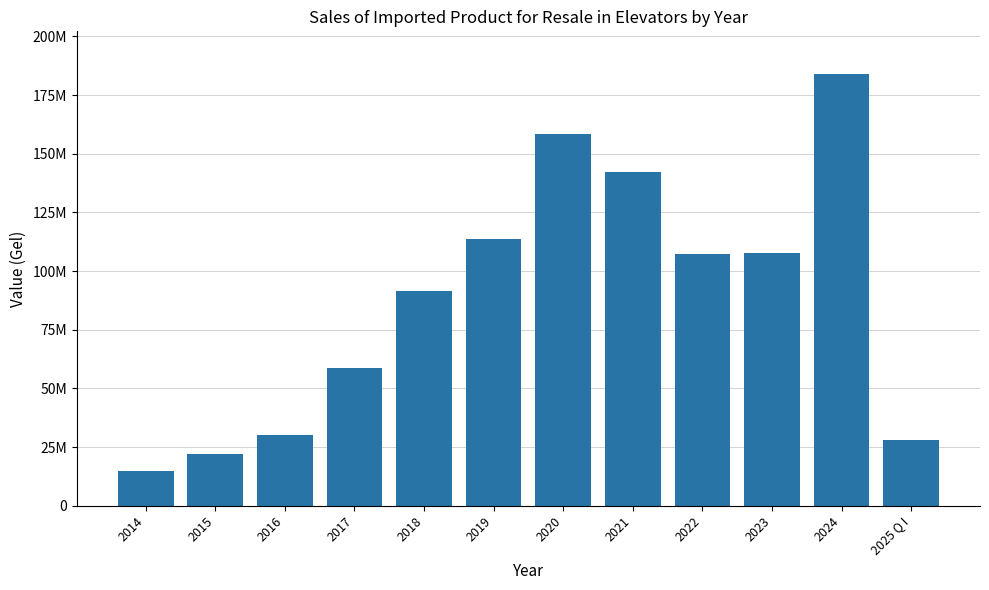

Is it true that the value at 2018 is 33692153?

False